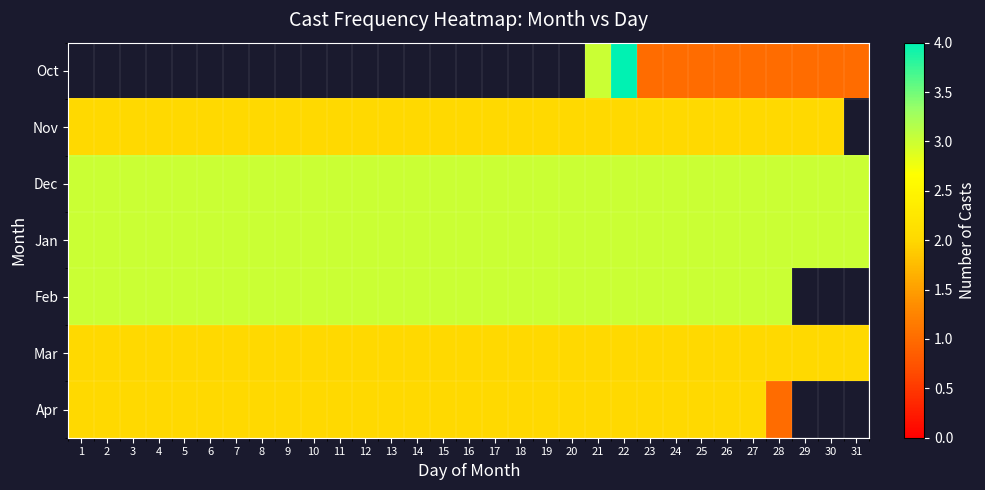

Which series has the largest total across all categories?

Dec